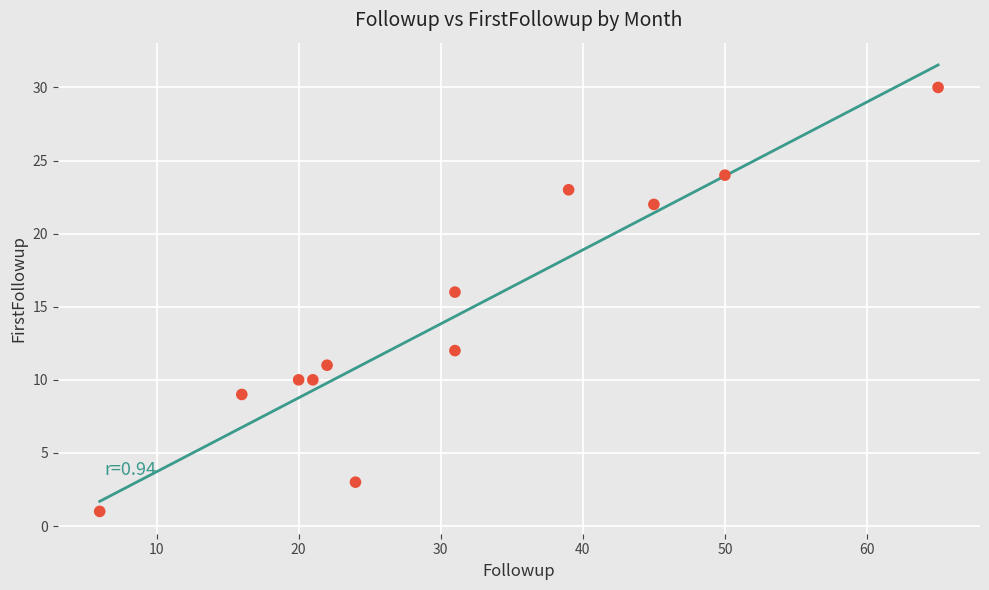

What Y value in the scatter plot is closest to 15?

16